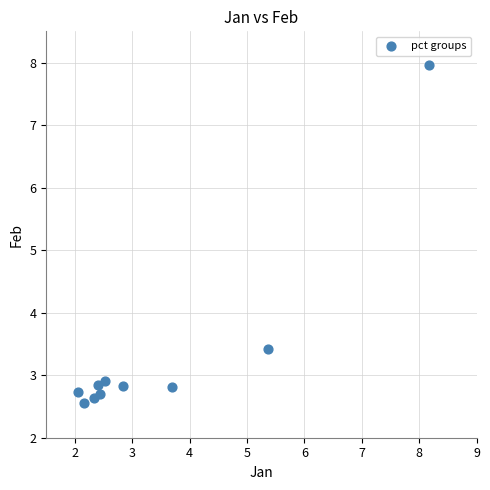

What Y value in the scatter plot is closest to 5?

3.4